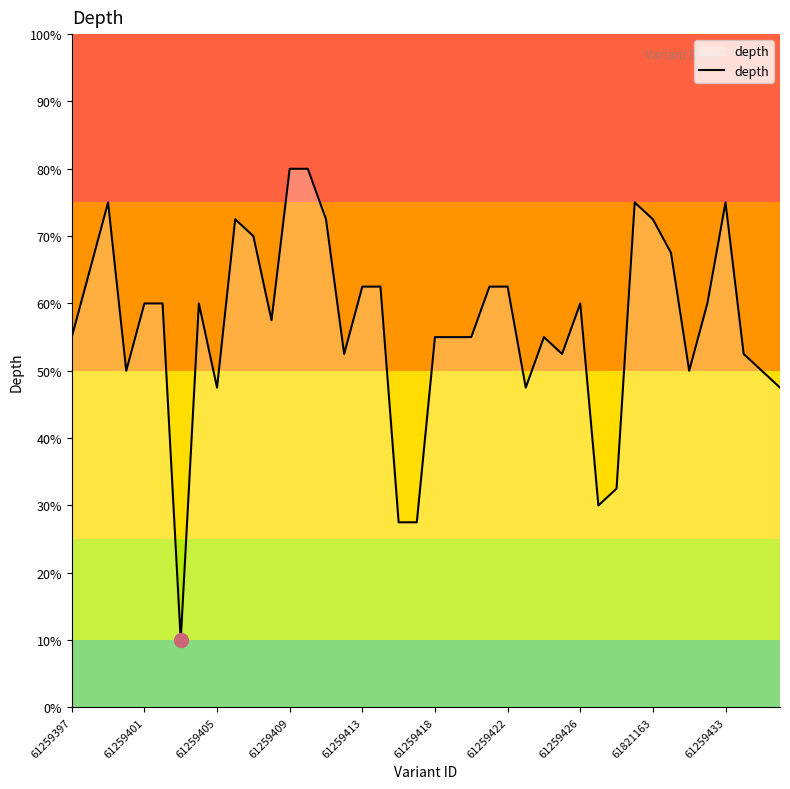

Is this an area chart (filled region under the line)?

Yes